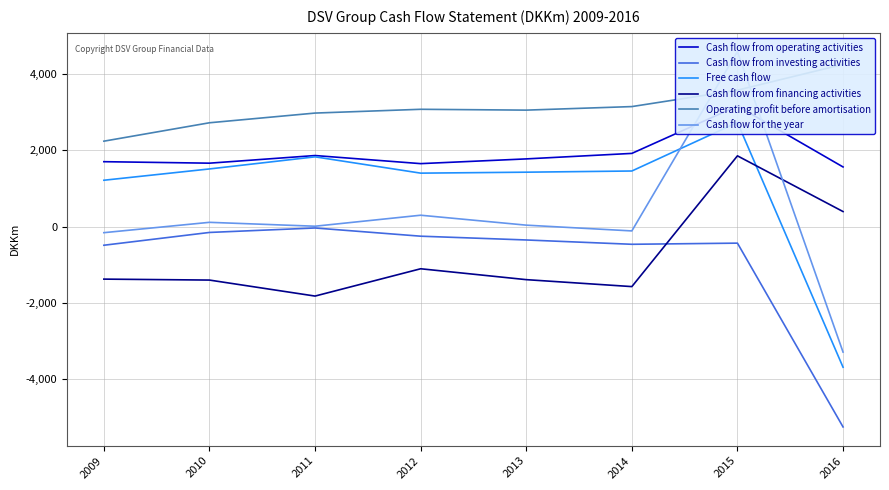

How many values in the Cash flow from financing activities series are below -1373?

4